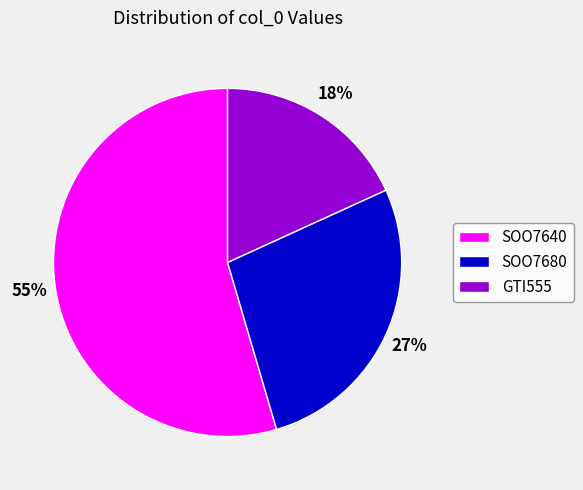

How many slices are in this pie chart?

3